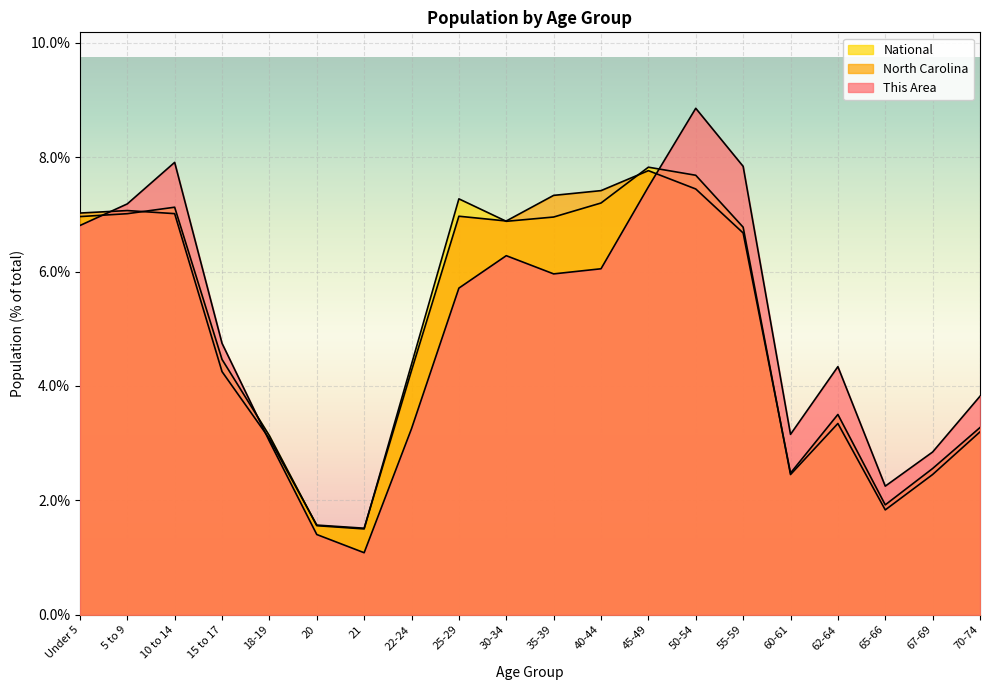

Which label corresponds to the smallest value in the chart?

21